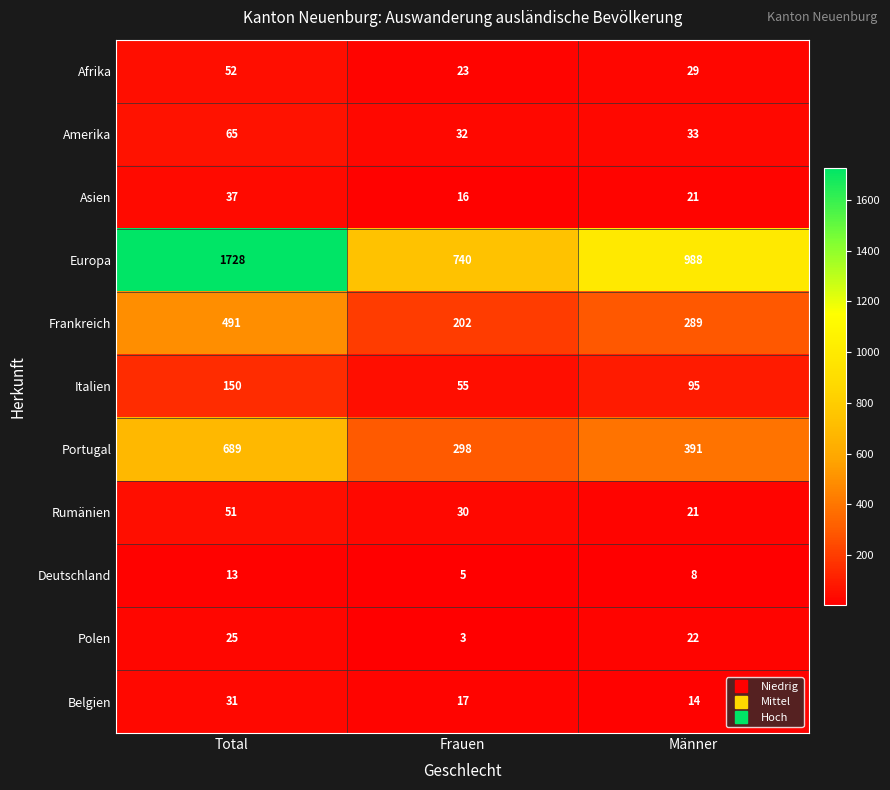

At which label does Europa reach its peak?

Total